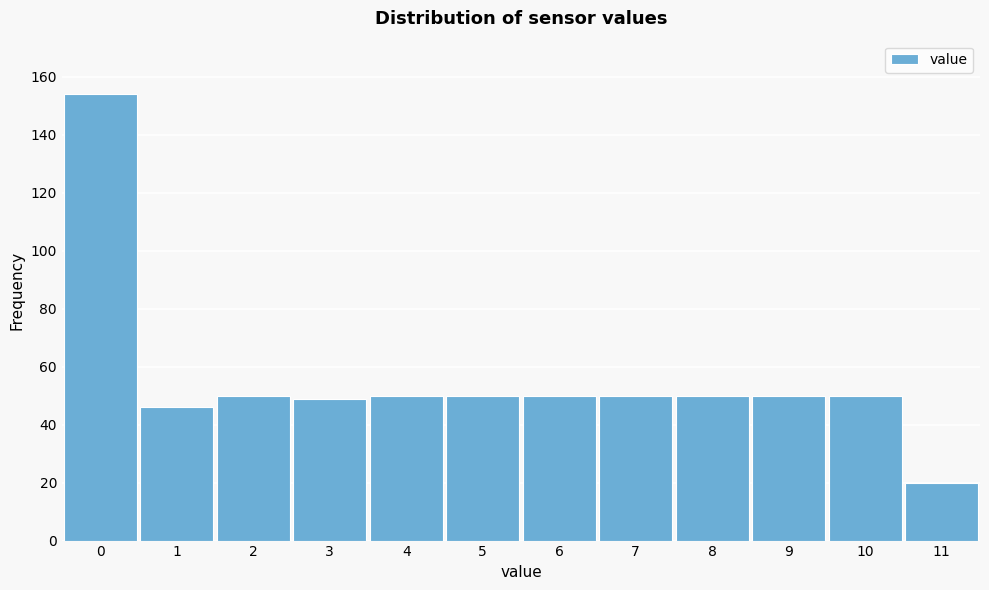

Reading left to right, transcribe all the data shown in this chart.

0=154	1=46	2=50	3=49	4=50	5=50	6=50	7=50	8=50	9=50	10=50	11=20